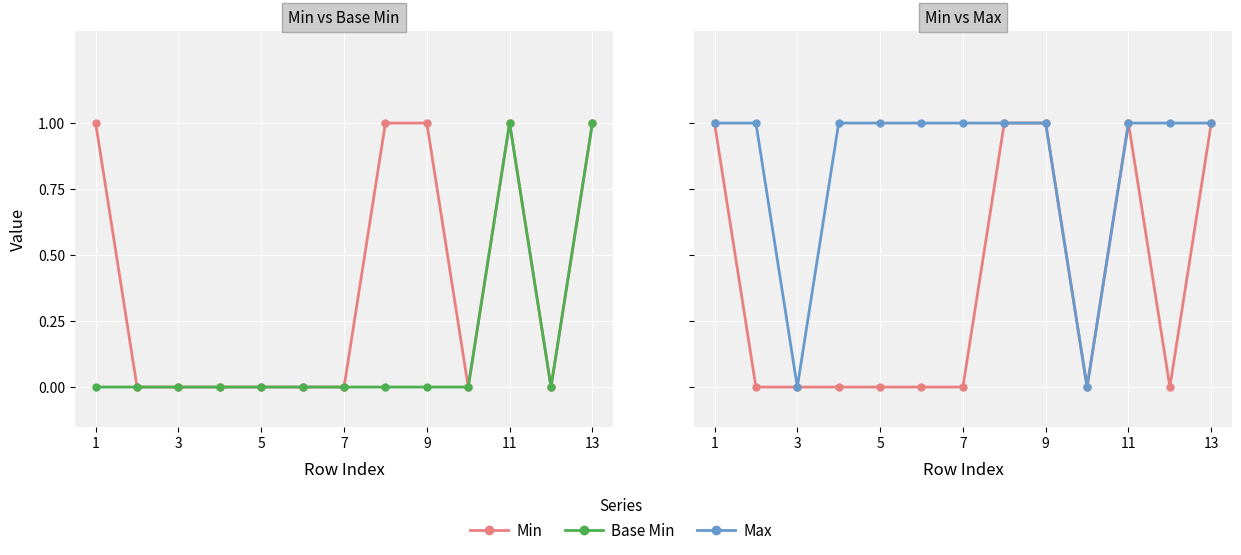

True or false: Max and Base Min cross at least once.

False